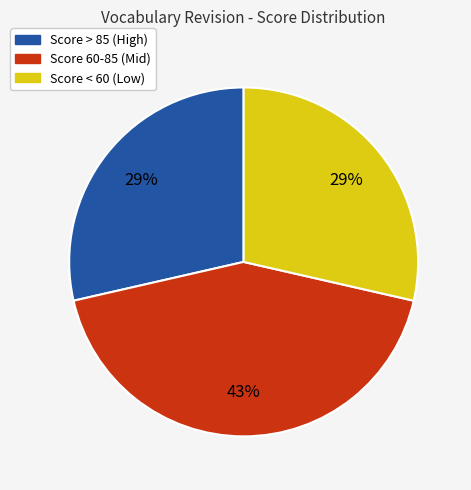

To the nearest percent, what is the difference between the largest and smallest slice percentages?

14%